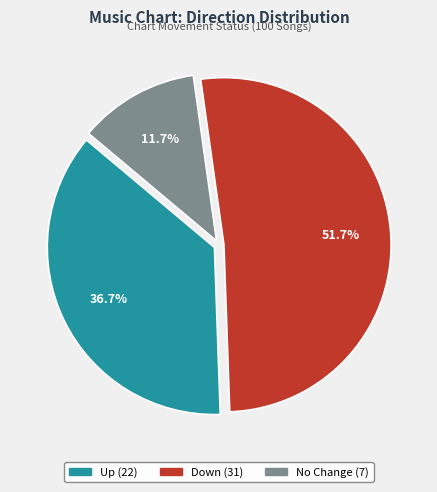

Is there any slice that represents more than half of the pie?

Yes